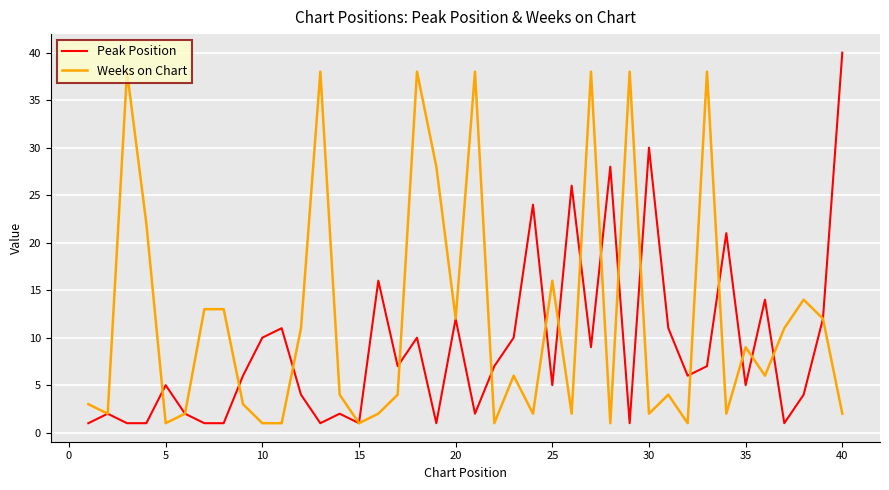

True or false: Peak Position and Weeks on Chart cross at least once.

True